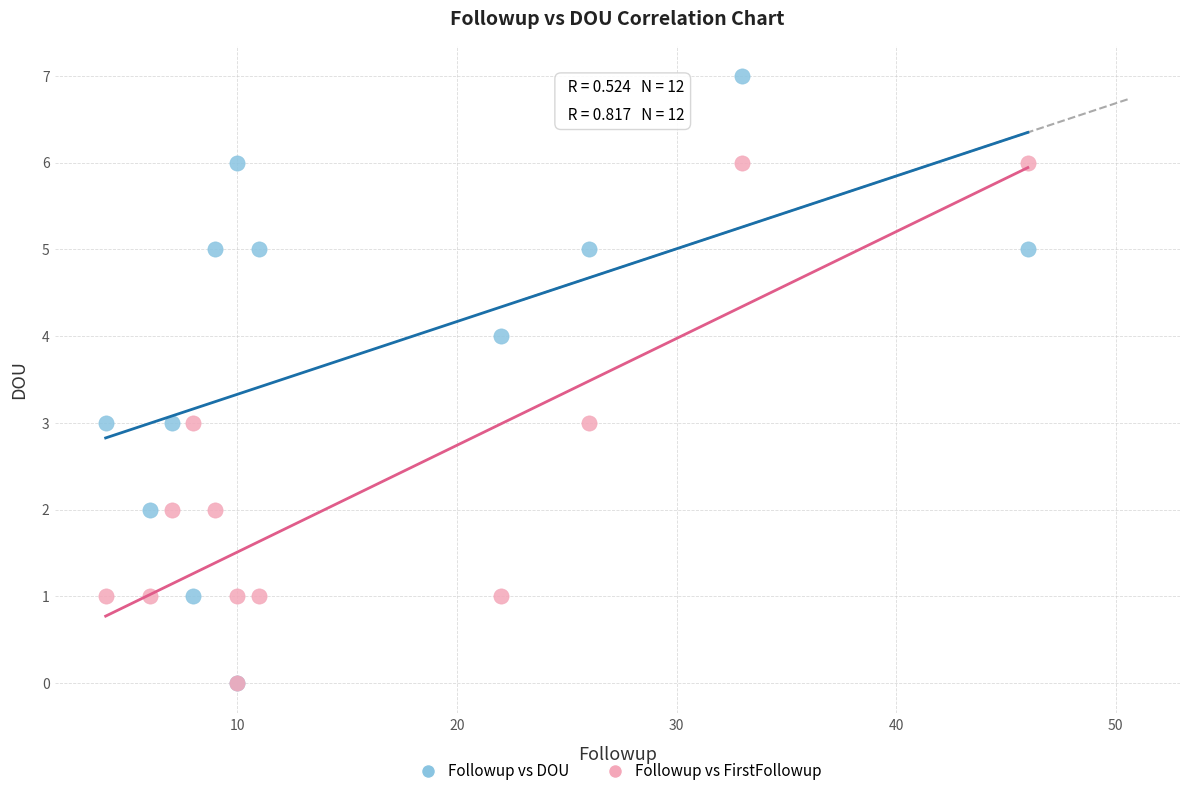

What are all the series names shown in the legend?

Followup vs DOU, Followup vs FirstFollowup